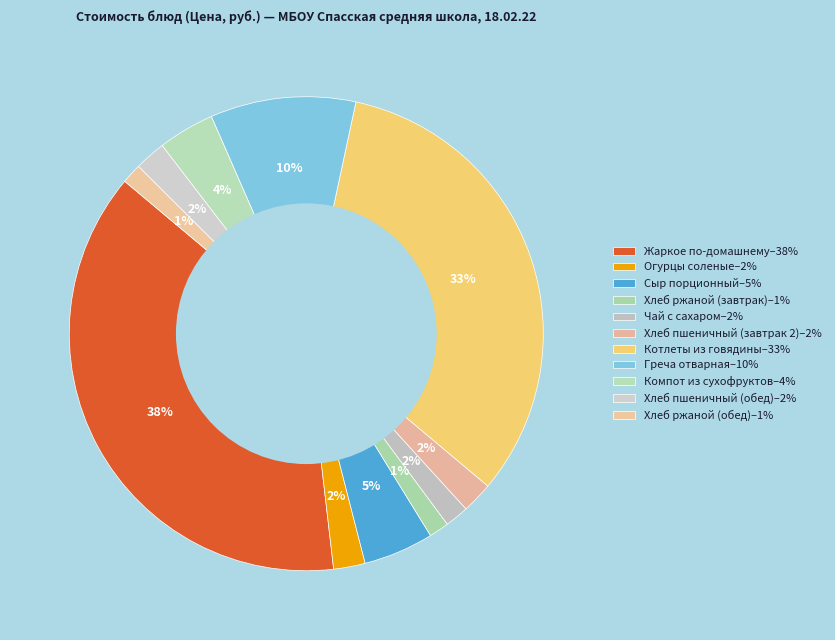

What is the change in value from Хлеб пшеничный (завтрак 2) to Греча отварная?

+10.1